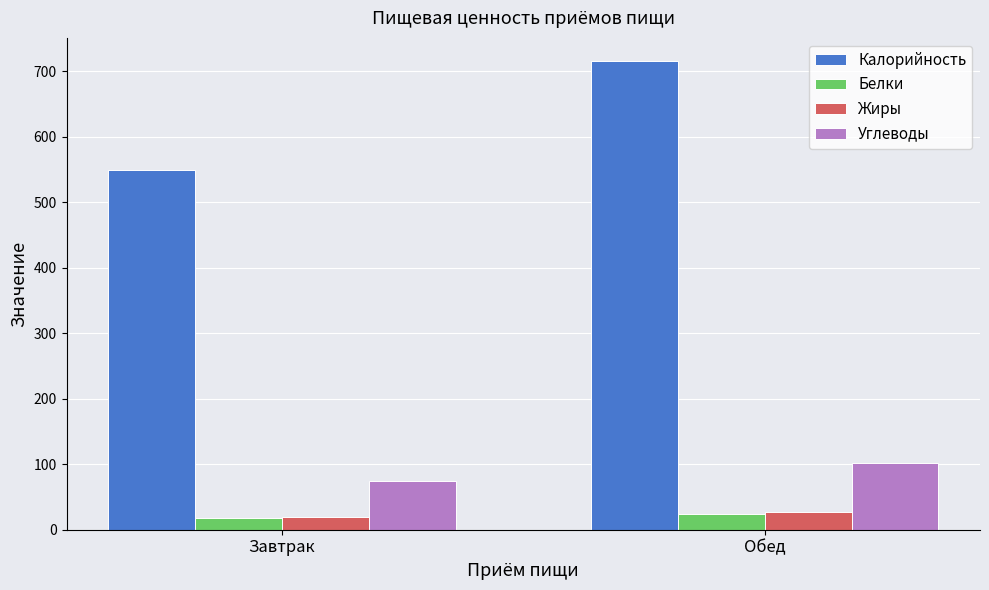

How many groups of bars are there?

2